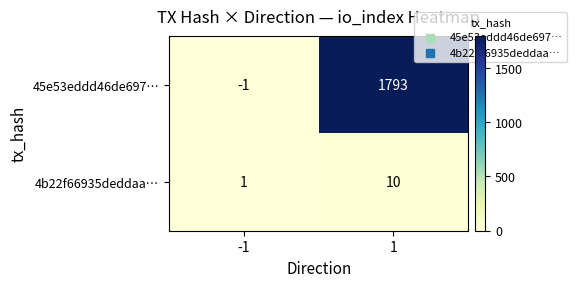

What is the difference between the 45e53eddd46de697… values at -1 and 1?

1794